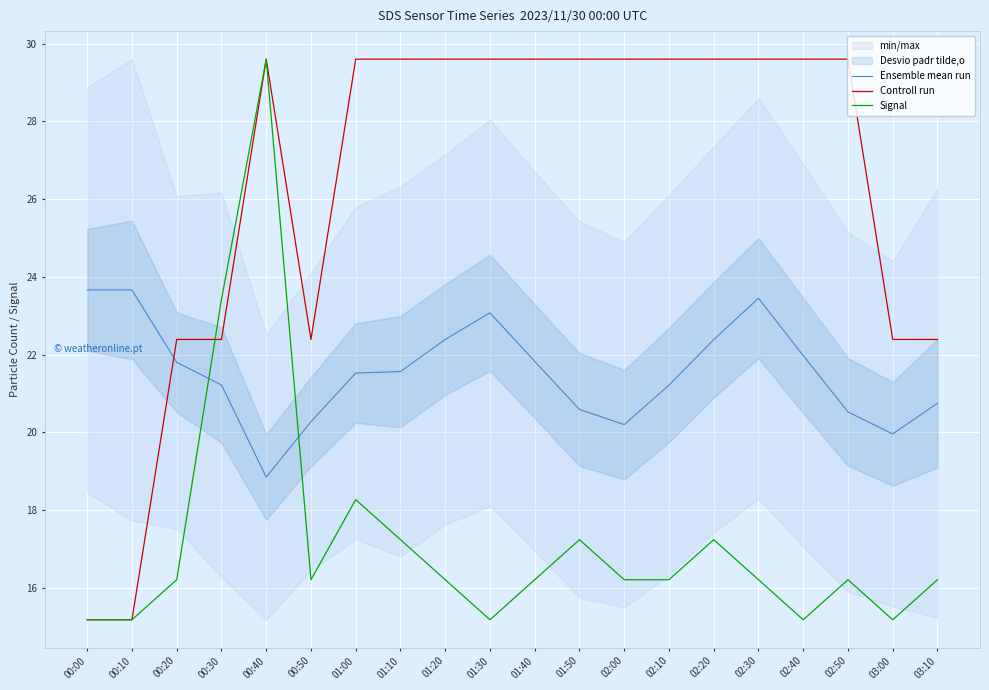

What is the average value of the Ensemble mean run series?

21.5